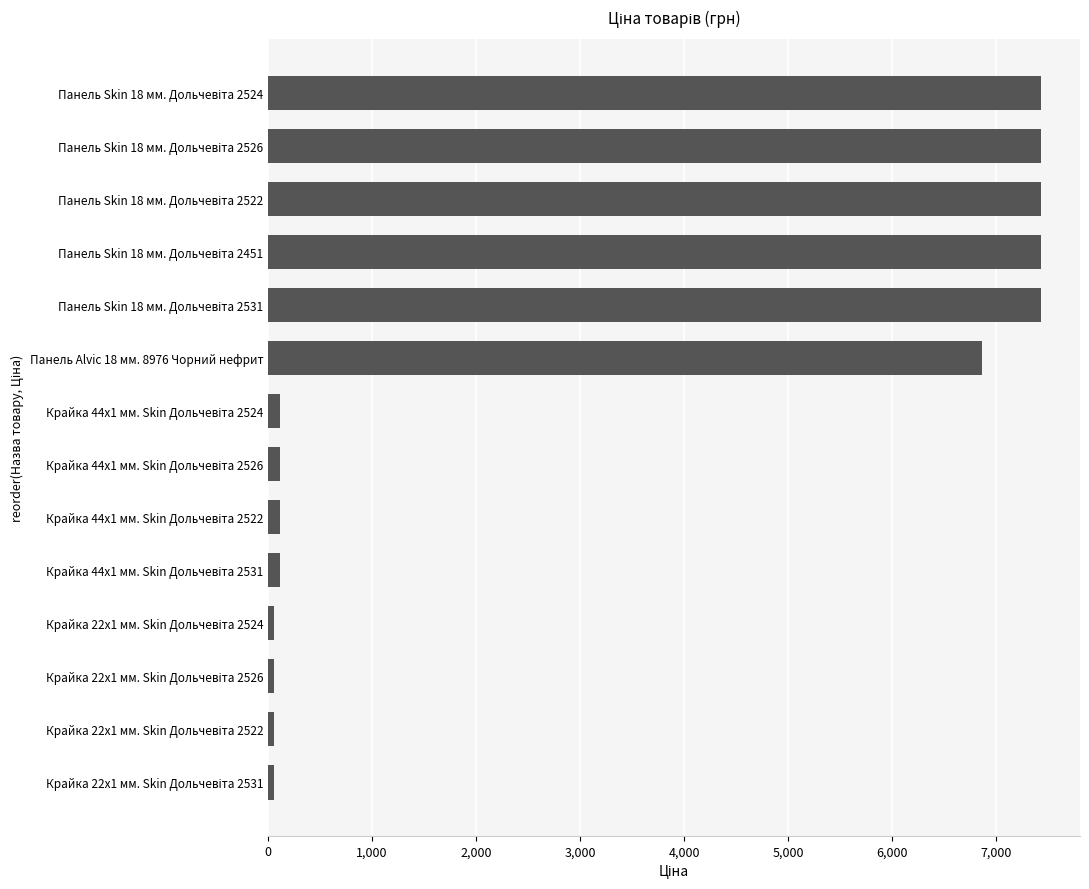

At which label is the value closest to 3746?

Панель Alvic 18 мм. 8976 Чорний нефрит